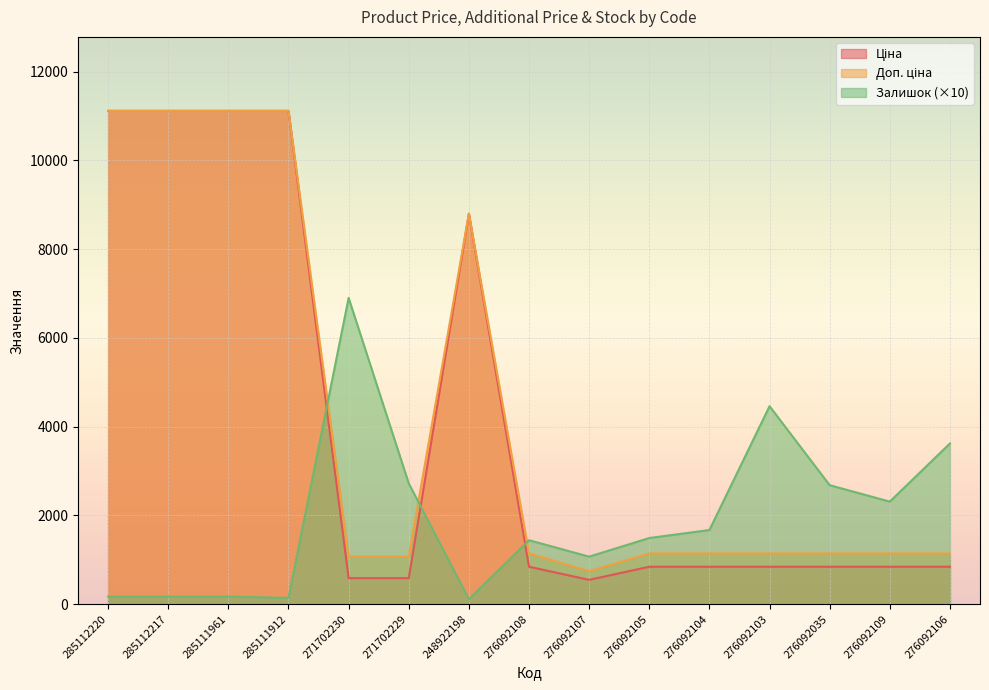

What are all the series names shown in the legend?

Ціна, Доп. ціна, Залишок